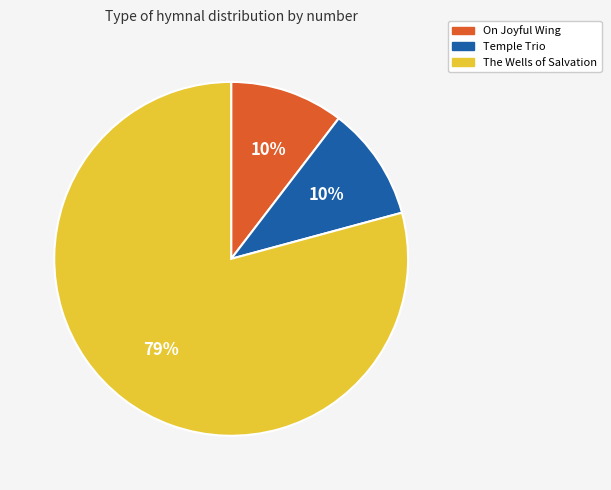

Count the number of slices in the pie.

3